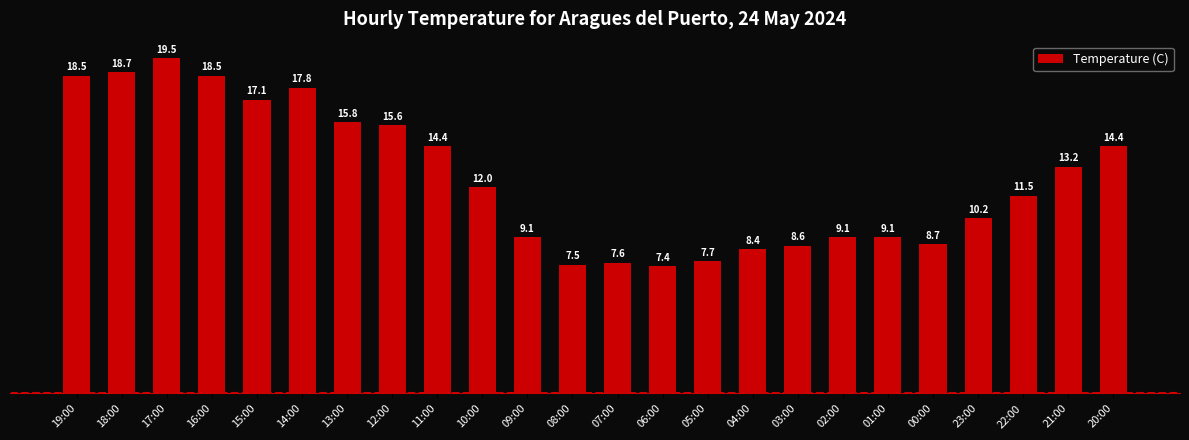

Where is the data nearest to the value 13?

21:00